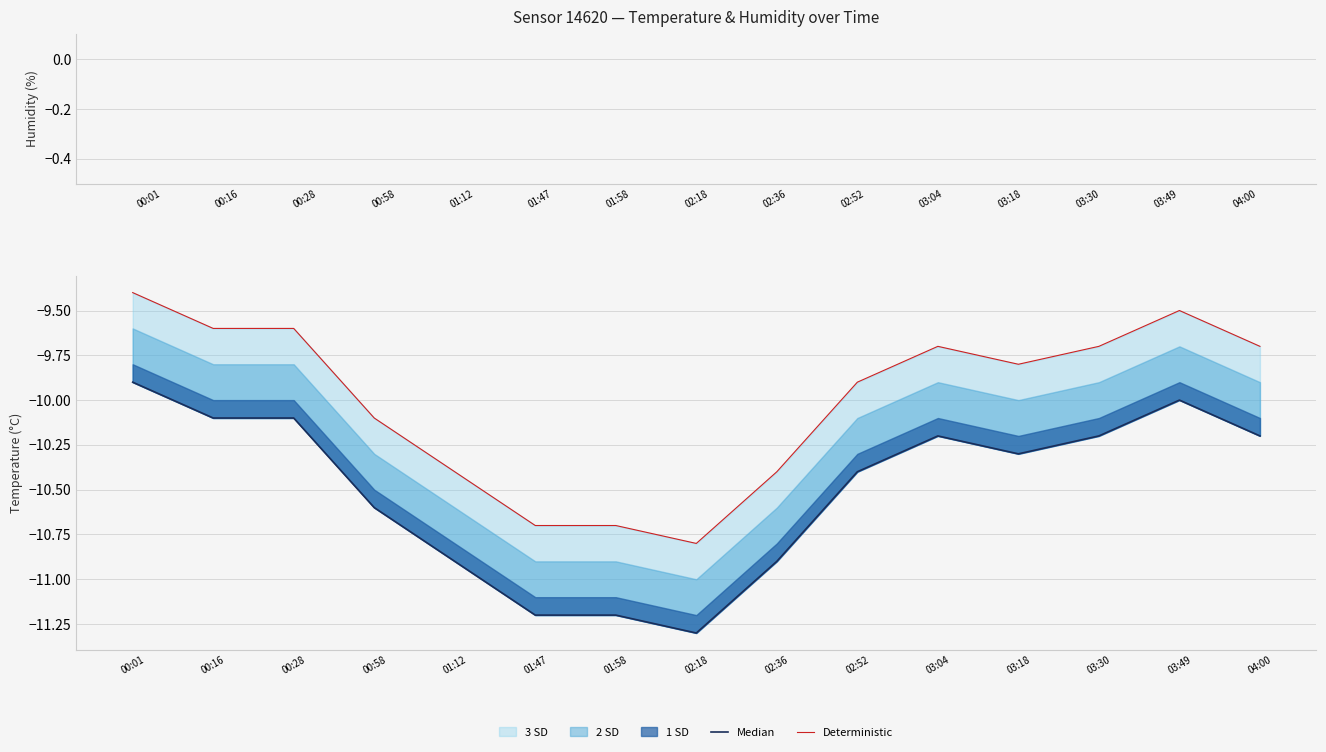

What is the average value of the Median series?

-10.5